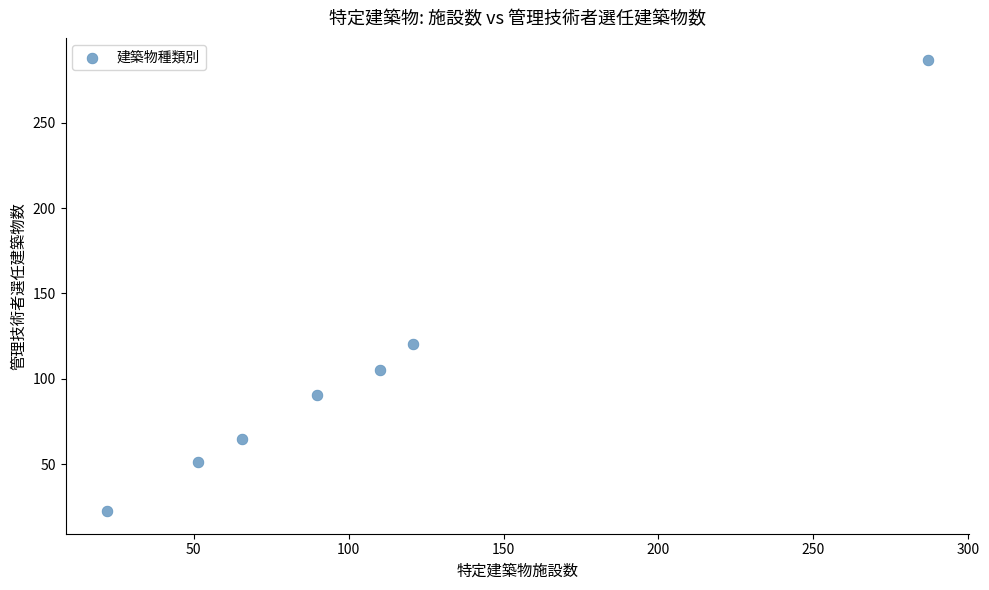

What Y value in the scatter plot is closest to 154?

120.3